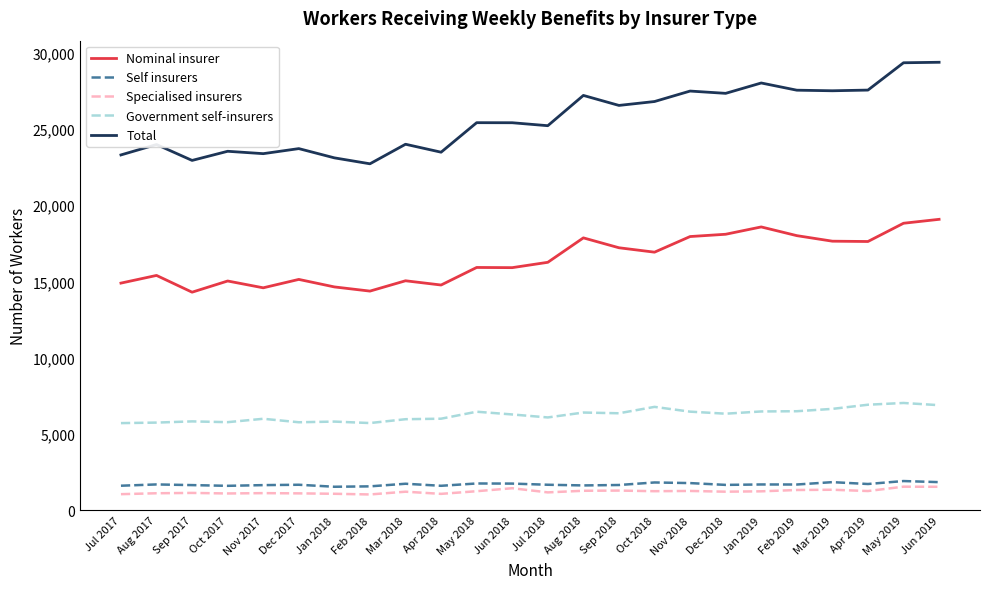

What is the spread (max minus min) of values at May 2019?

27777